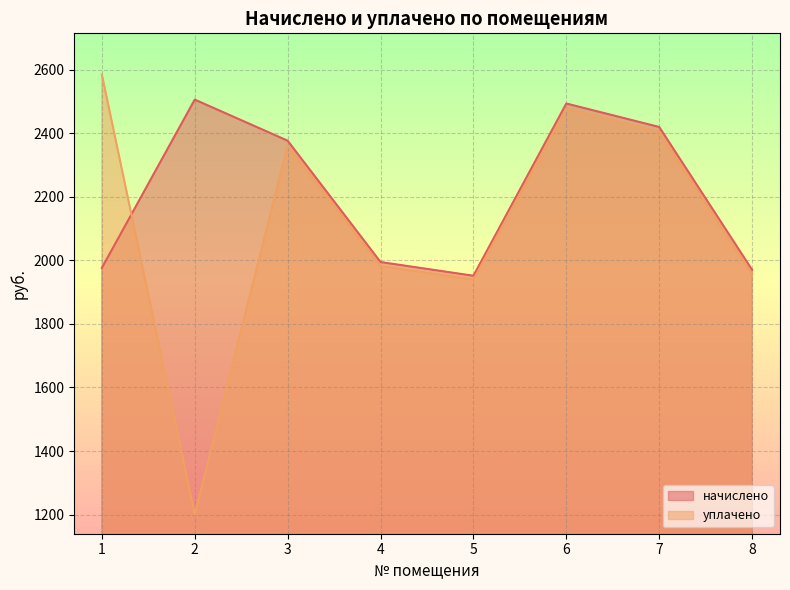

What is the value of the начислено point at the 4th from the left?

1994.5